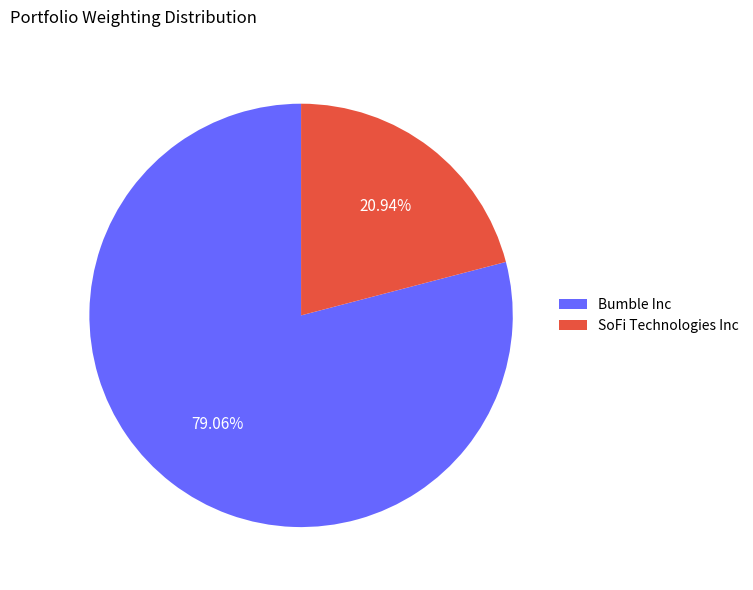

Is the sum of SoFi Technologies Inc and Bumble Inc greater than half?

Yes